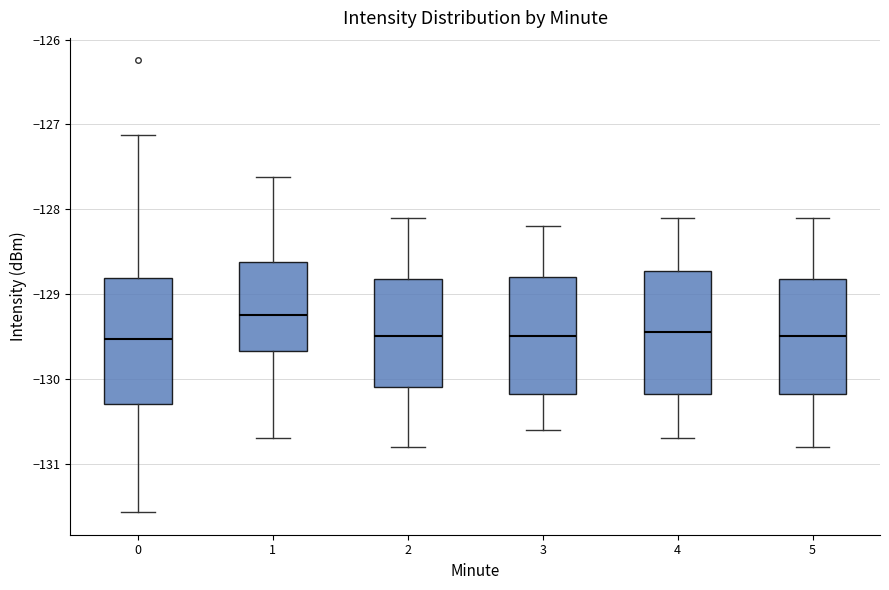

Reading left to right, transcribe this box plot: for each box, give where its median line is, the range the box spans, and where its two whiskers end, as read against the y-axis. The values are not printed on the chart, so give them approximately, as read against the axis.

0: median -129.5, box -130.3 to -128.8, whiskers -131.6 to -127.1
1: median -129.2, box -129.7 to -128.6, whiskers -130.7 to -127.6
2: median -129.5, box -130.1 to -128.8, whiskers -130.8 to -128.1
3: median -129.5, box -130.2 to -128.8, whiskers -130.6 to -128.2
4: median -129.4, box -130.2 to -128.7, whiskers -130.7 to -128.1
5: median -129.5, box -130.2 to -128.8, whiskers -130.8 to -128.1